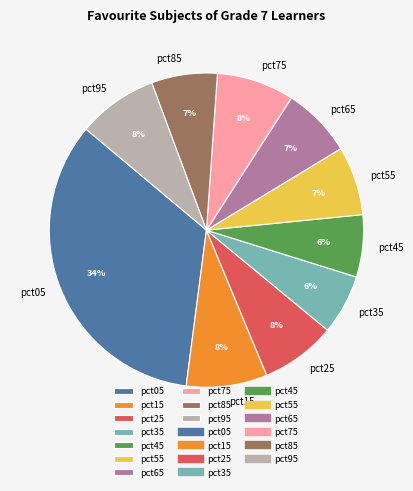

The pct15 slice represents 8% of the pie. True or false?

True